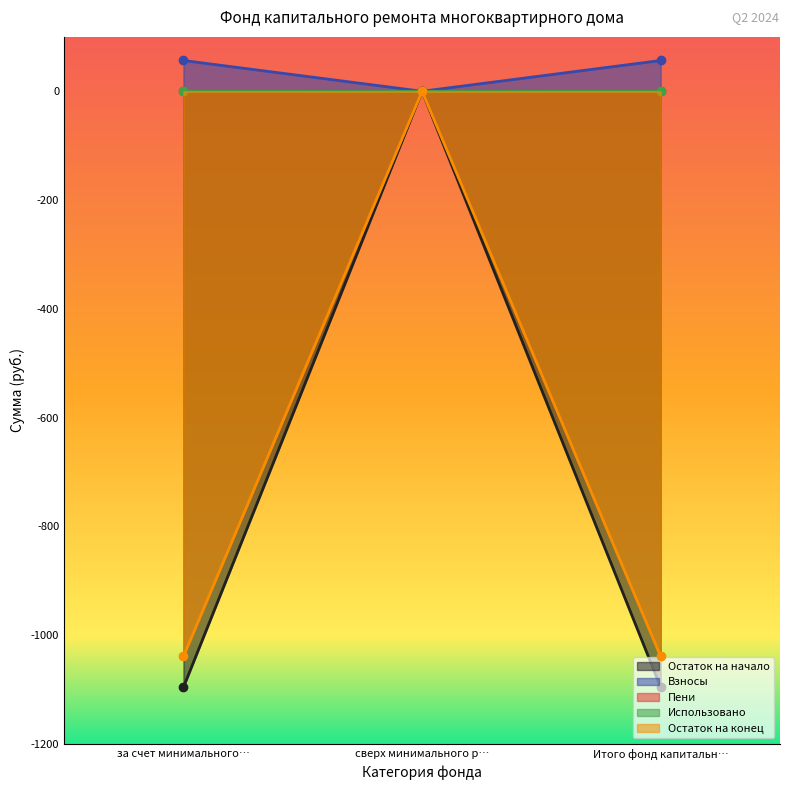

The Остаток на конец series shows 409.8 at сверх минимального р…. True or false?

False